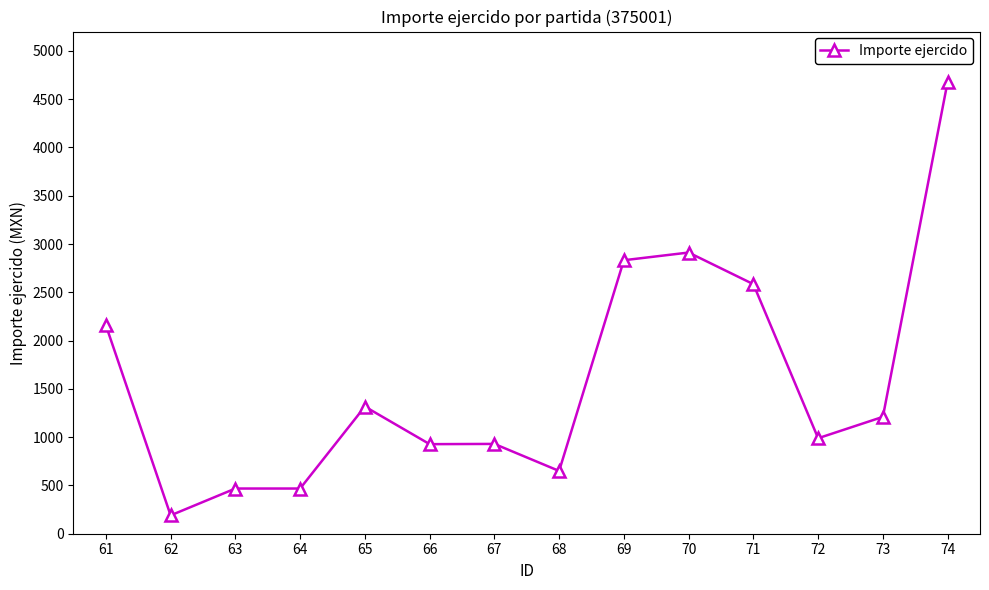

What is the value of the 4th point from the left?

468.0